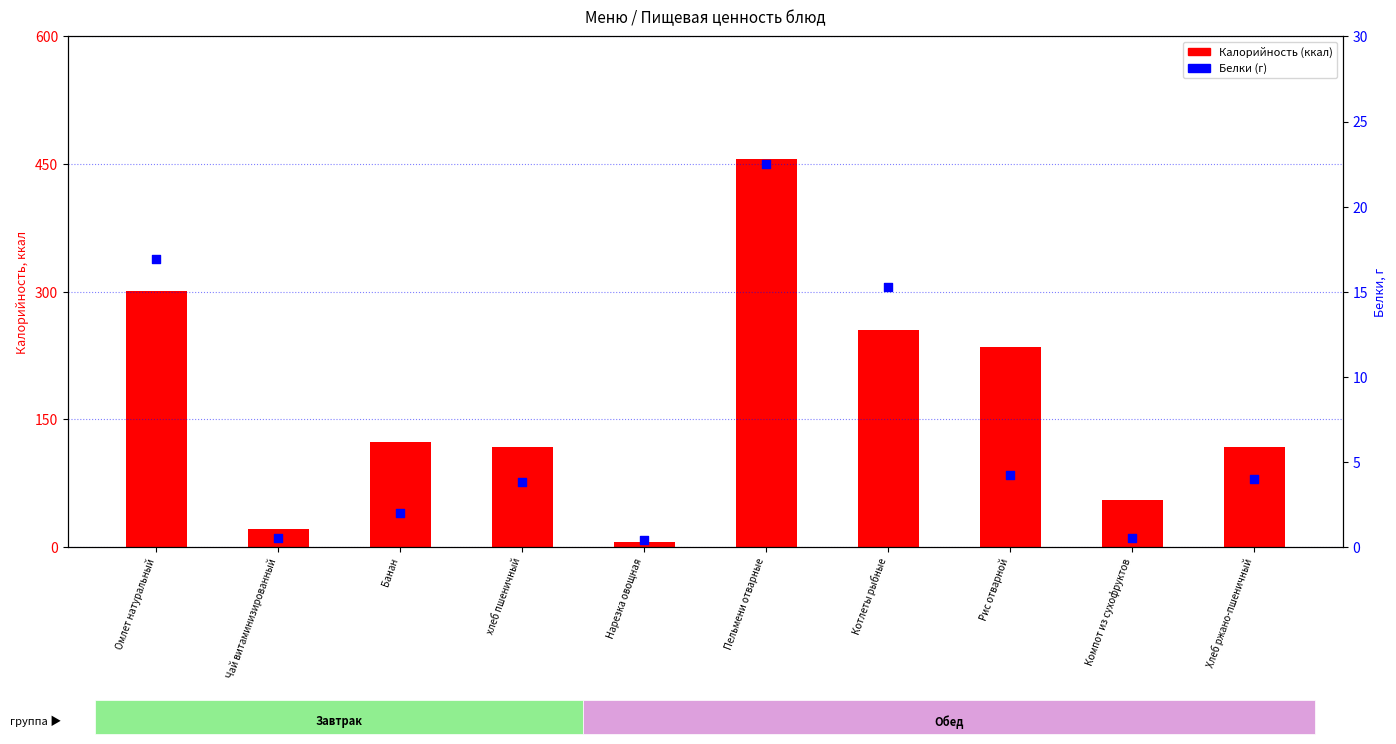

What is the total value across all series at Хлеб ржано-пшеничный?

121.4